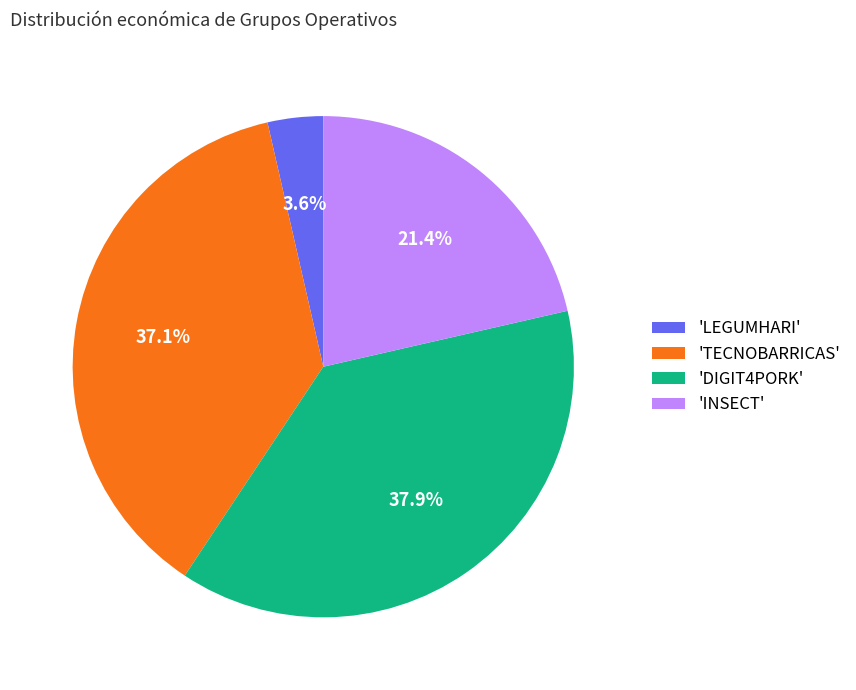

Which slice is the smallest?

'LEGUMHARI'